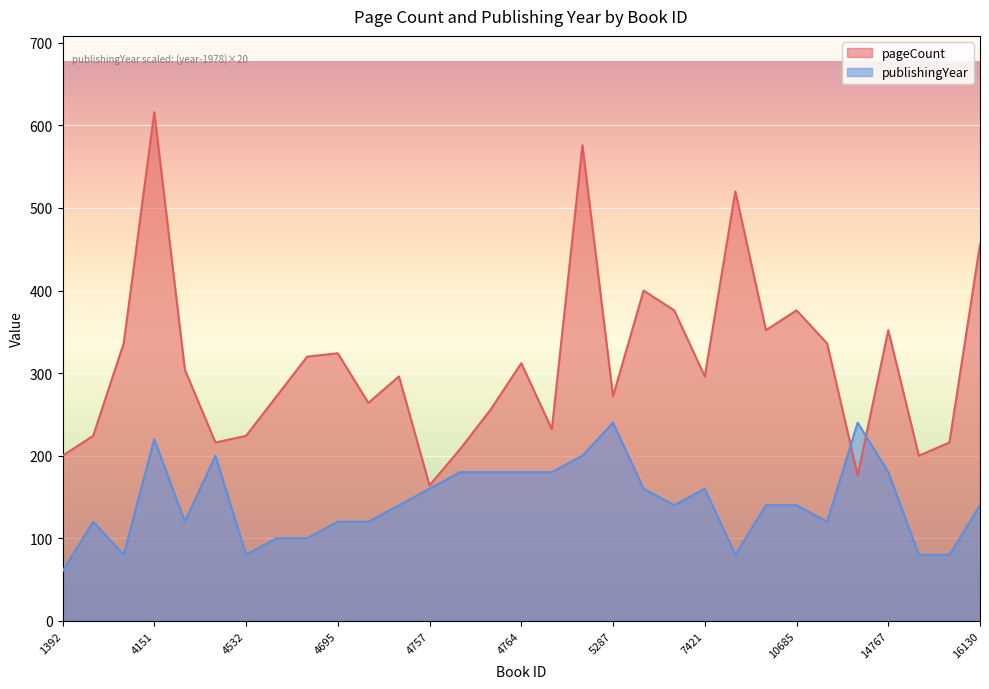

Rank the categories by publishingYear value from highest to lowest.

5287, 12781, 4151, 4268, 5245, 4762, 4763, 4764, 4765, 14767, 4757, 7144, 7421, 4705, 7420, 7866, 10685, 16130, 1400, 4210, 4695, 4699, 12740, 4535, 4597, 3022, 4532, 7701, 15150, 15172, 1392